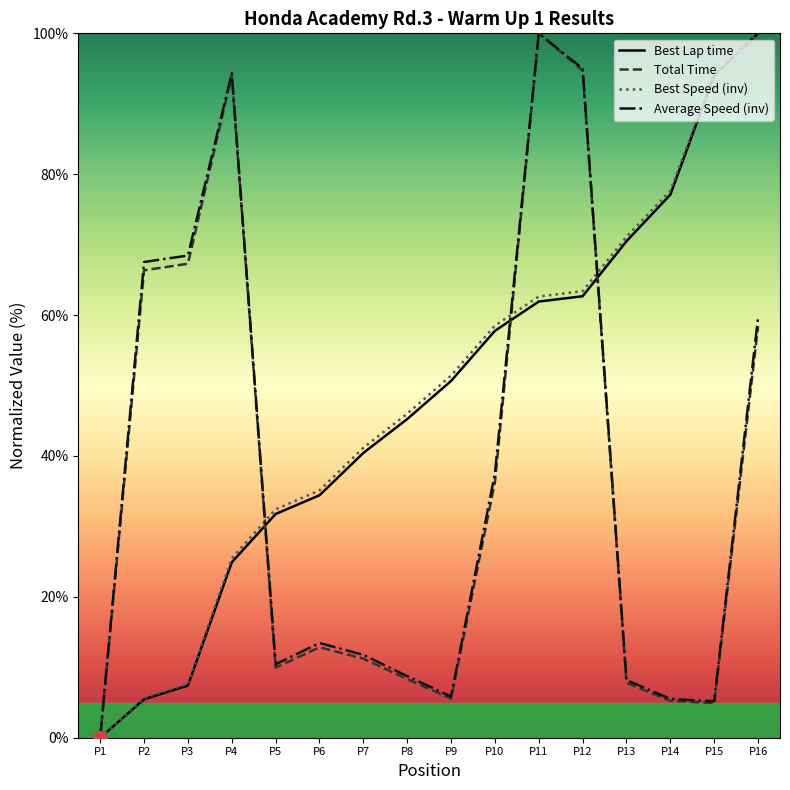

Count the number of data series in this chart.

4